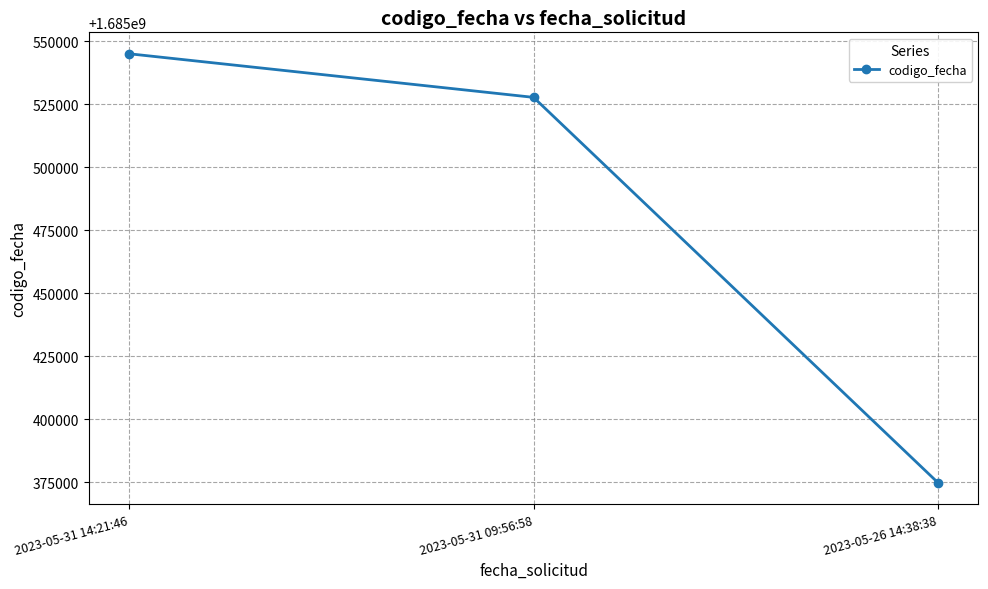

What is the change in value from 2023-05-31 14:21:46 to 2023-05-26 14:38:38?

-170214